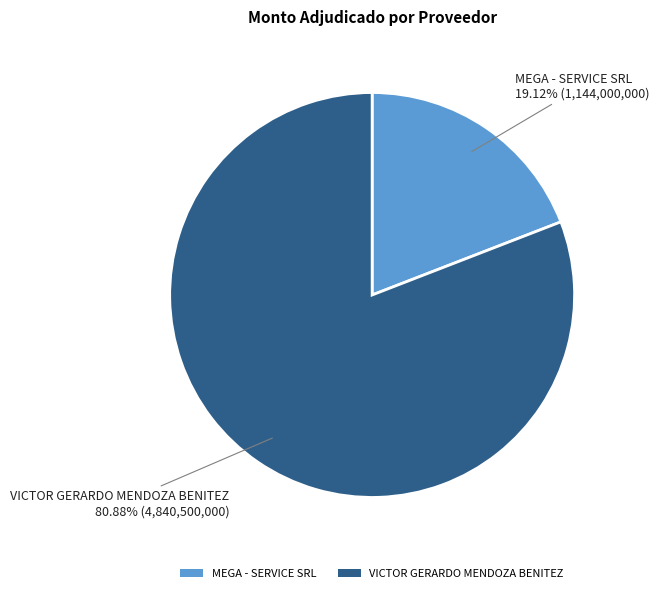

What is the ratio of the value at VICTOR GERARDO MENDOZA BENITEZ to the value at MEGA - SERVICE SRL?

4.2